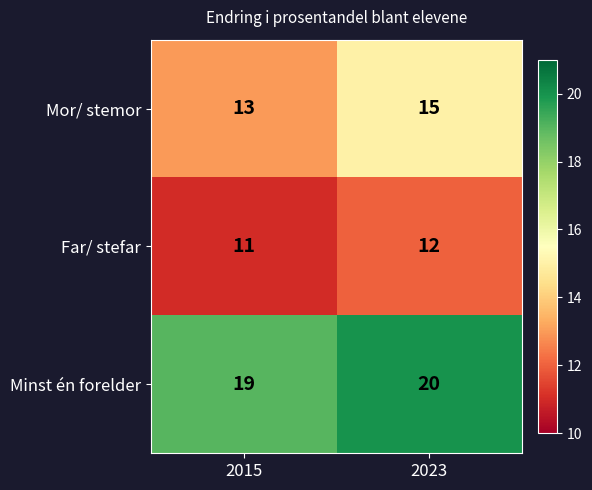

Reading left to right, list all the values displayed in this chart.

Mor/ stemor: 2015=13	2023=15
Far/ stefar: 2015=11	2023=12
Minst én forelder: 2015=19	2023=20